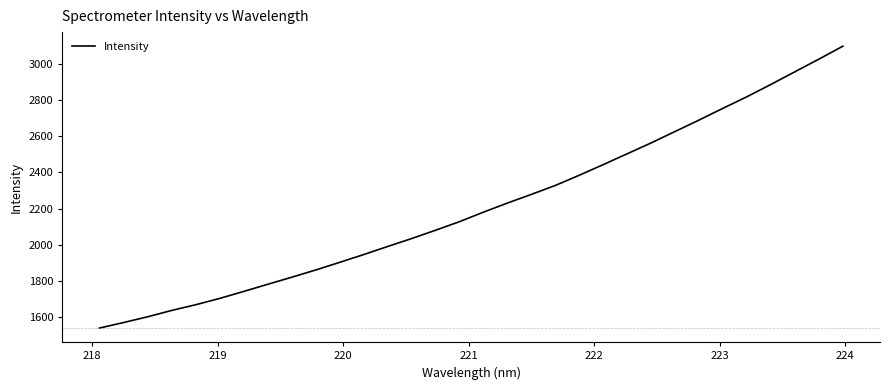

What is the minimum value shown in the chart?

1539.6